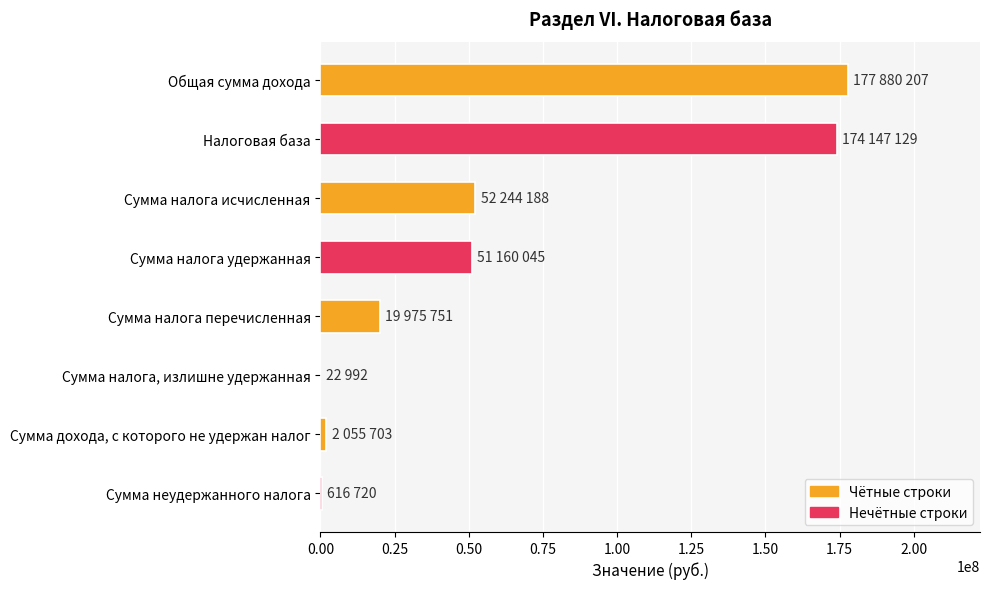

How many distinct data groups are displayed?

1